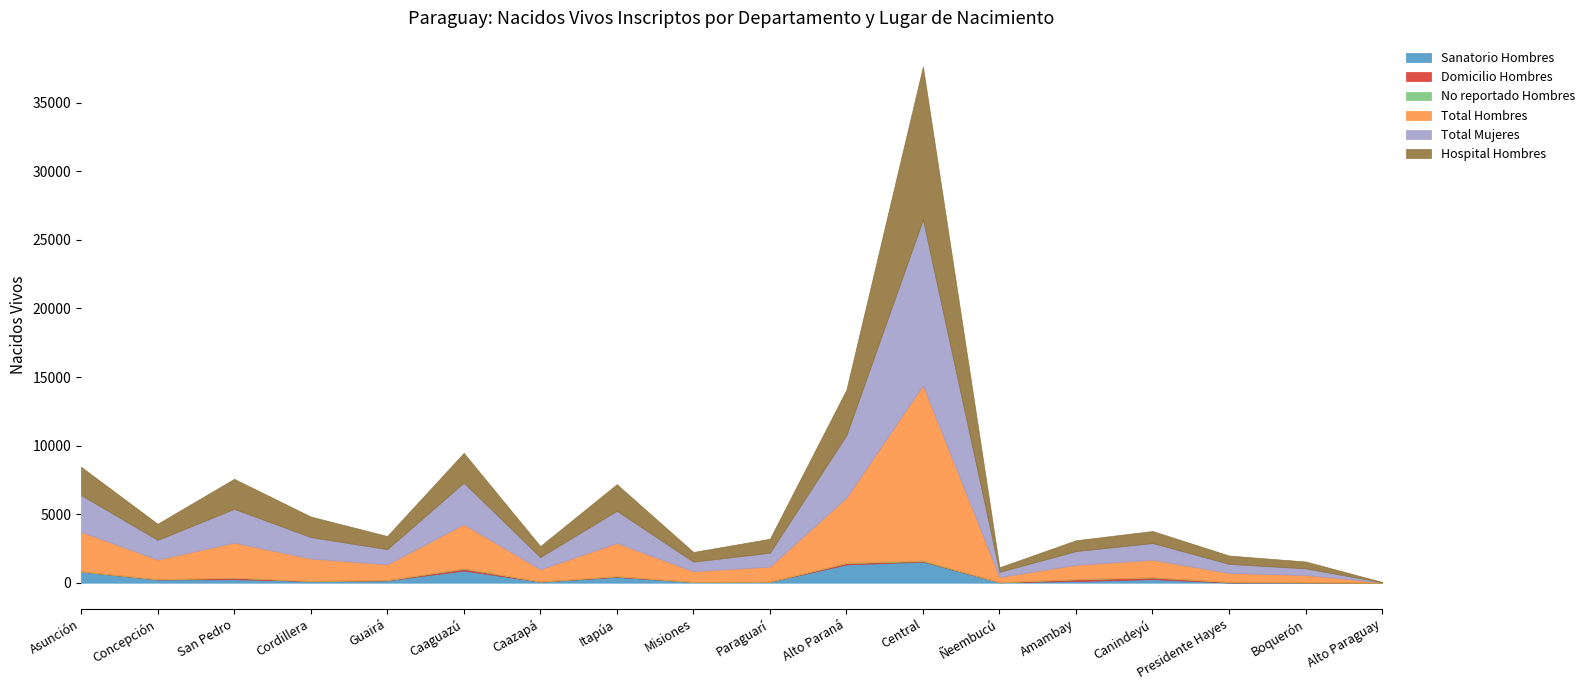

Is it true that Total Mujeres equals 2075 at Canindeyú?

False